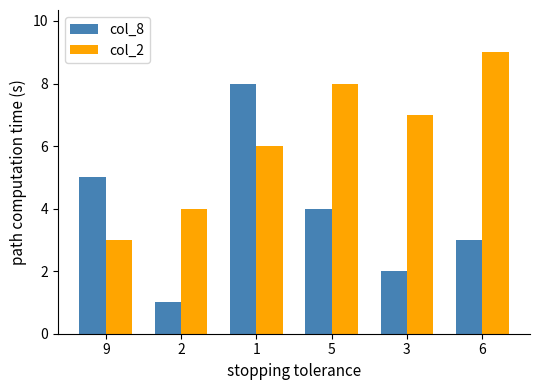

What is the difference between the col_2 values at 3 and 2?

3